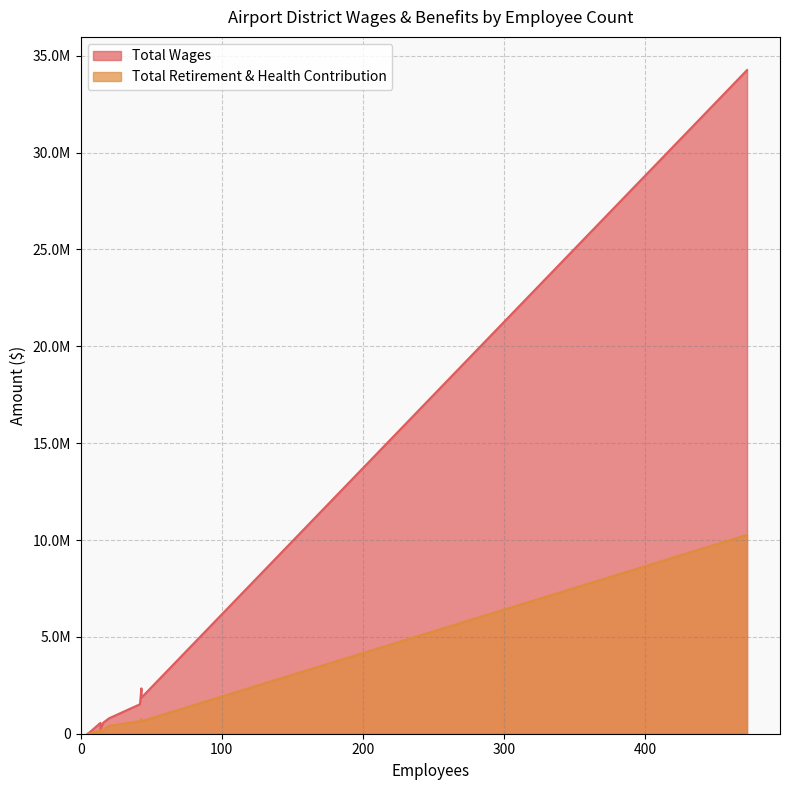

In Total Retirement & Health Contribution, how many points are lower than both neighbors (excluding endpoints)?

1